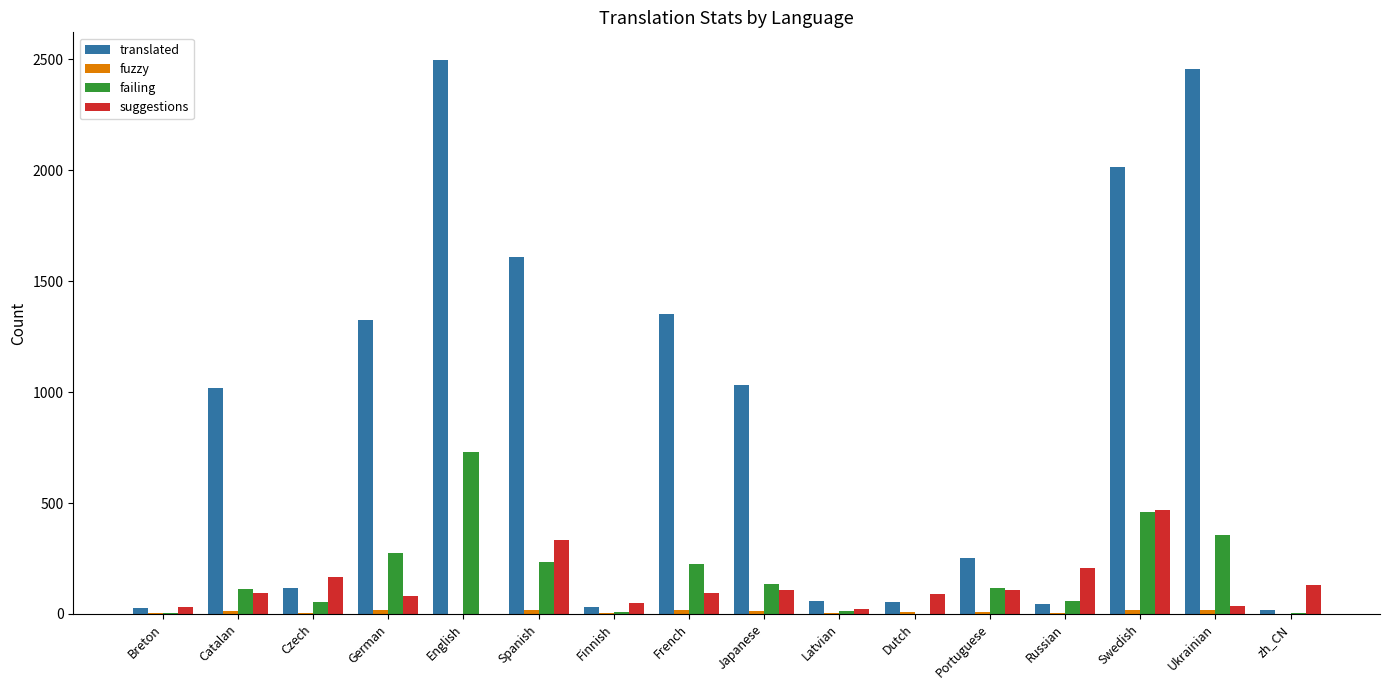

Which category has the highest value in the failing series?

English